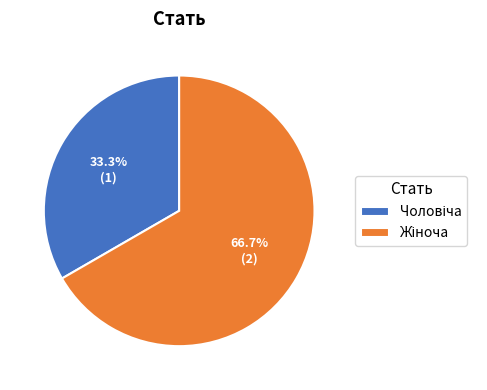

Does any single category account for the majority?

Yes